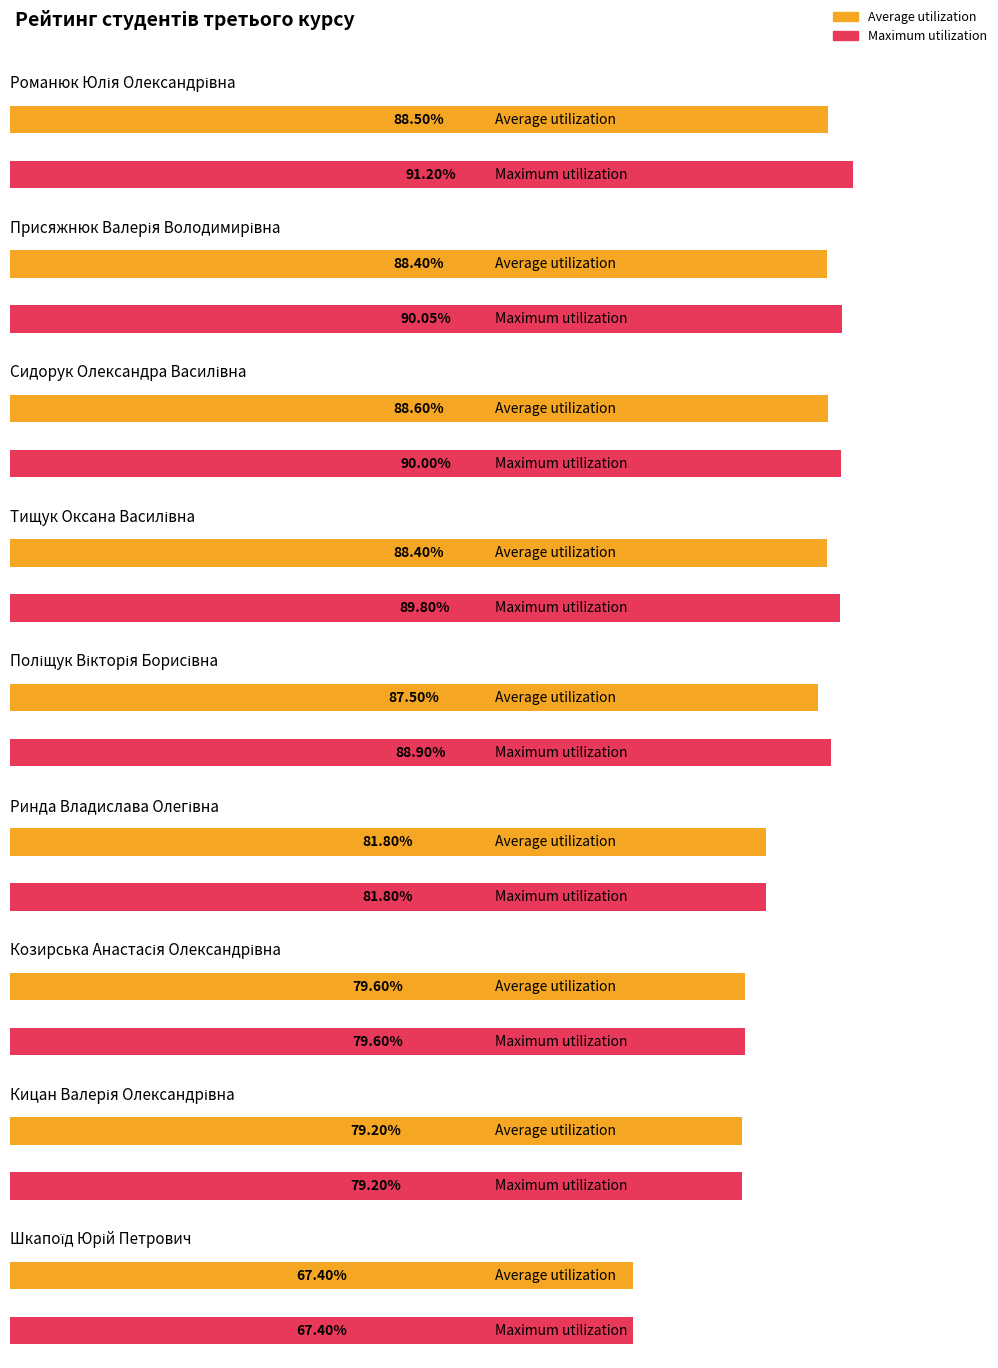

How many data points does each series have?

9